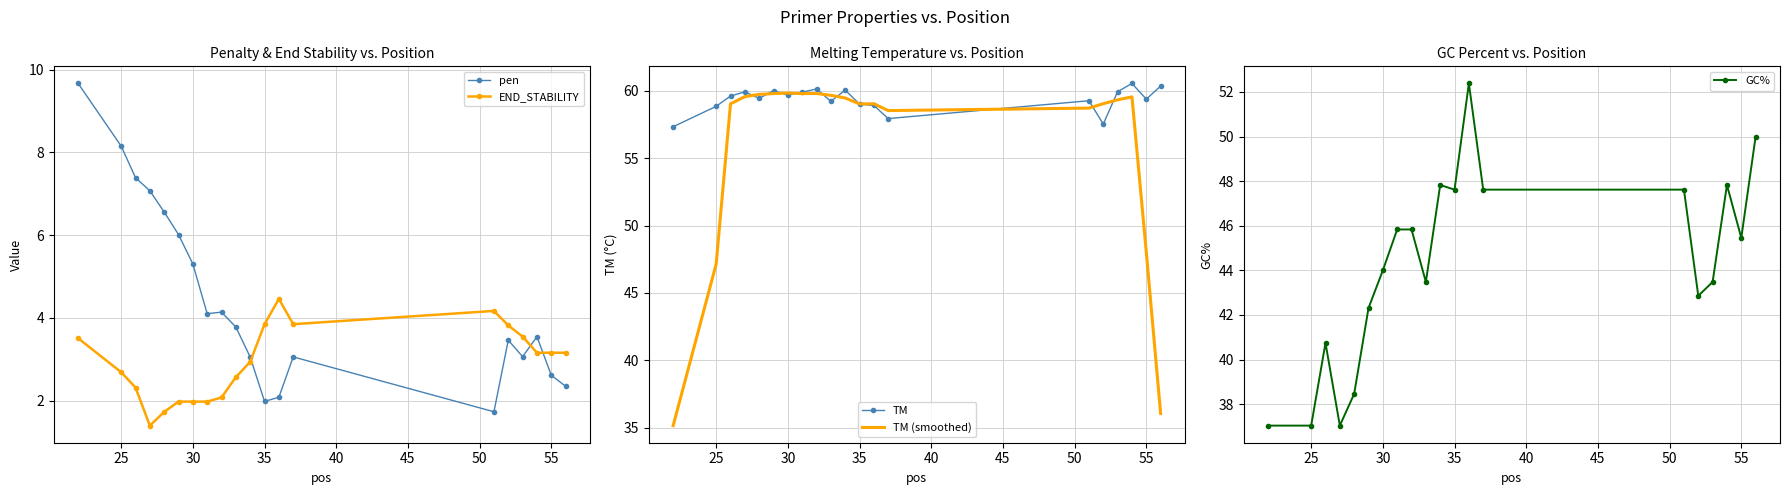

How many intersections are there between END_STABILITY and pen?

3